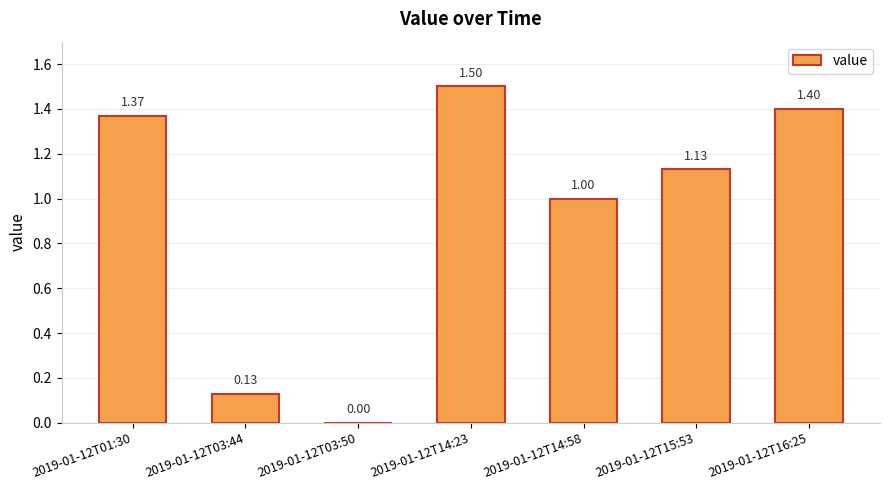

Which has a higher value, 2019-01-12T15:53 or 2019-01-12T14:58?

2019-01-12T15:53